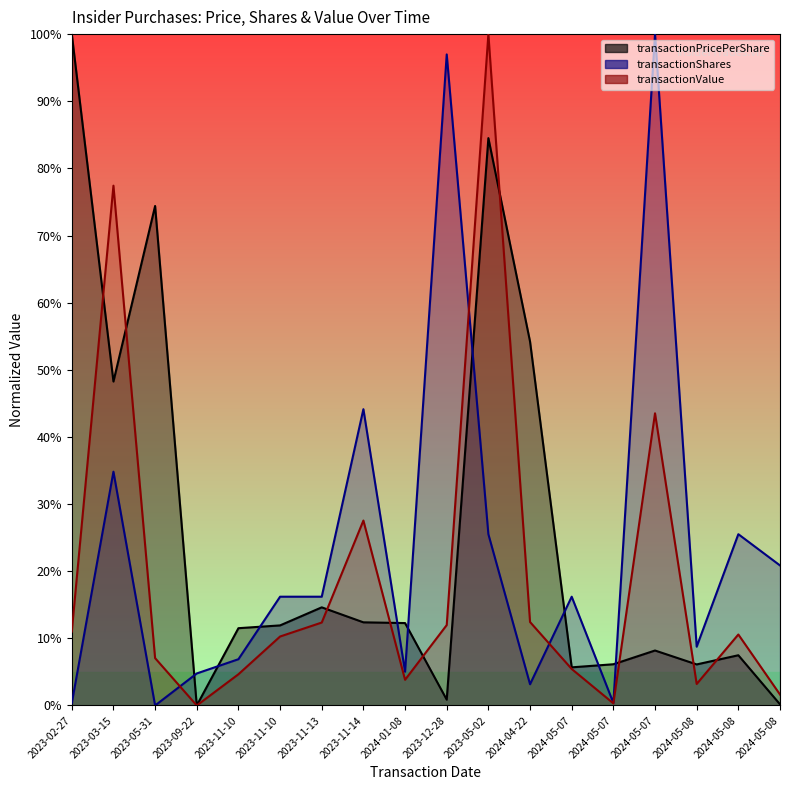

What is the average value of the transactionValue series?

19.1